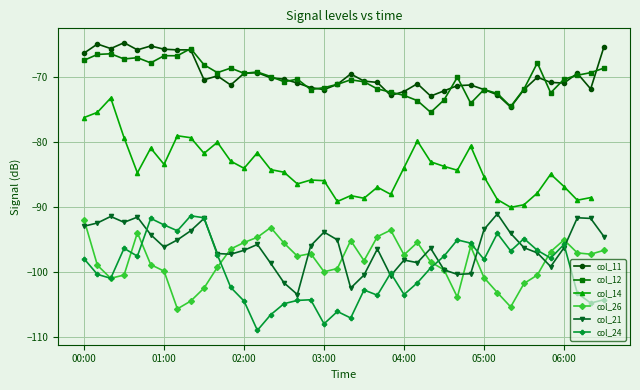

Which series has the widest spread of values?

col_24